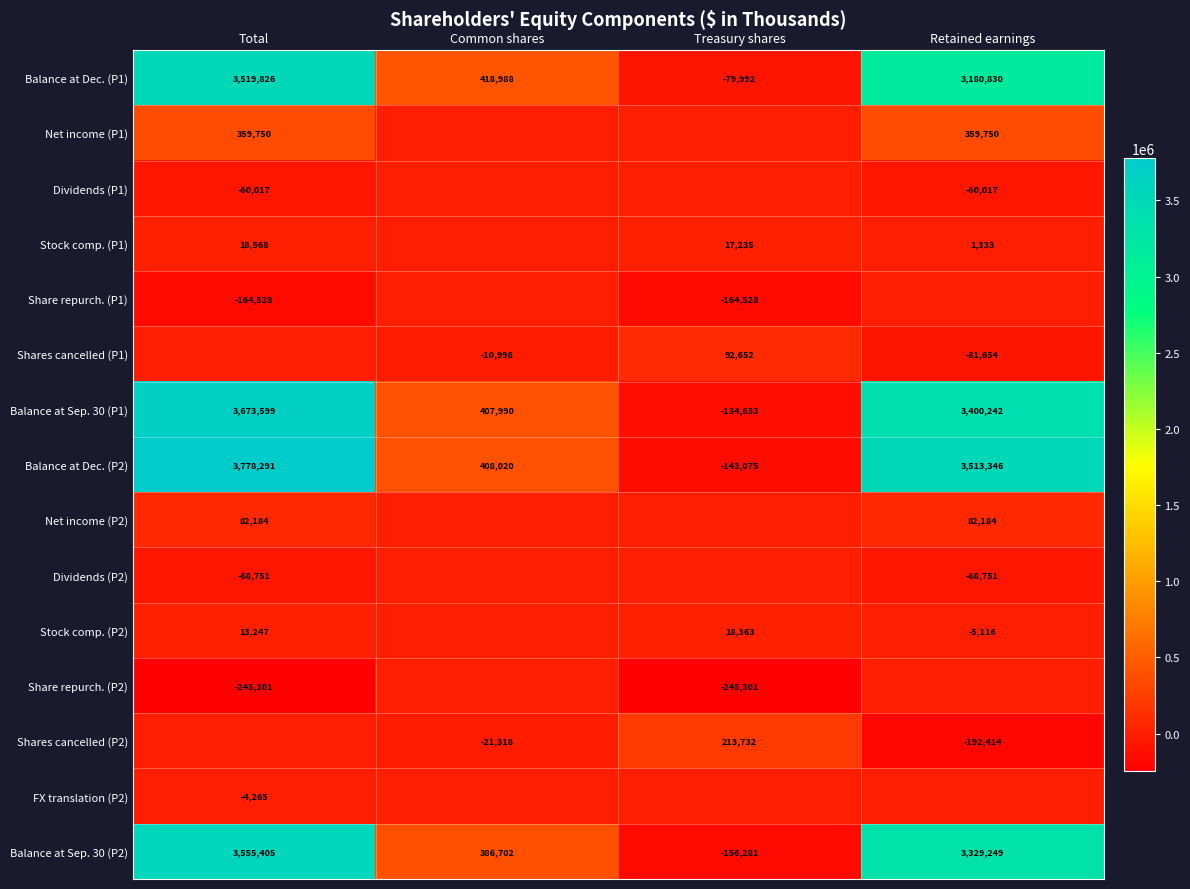

What is the difference between the highest and lowest values at Common shares?

440306